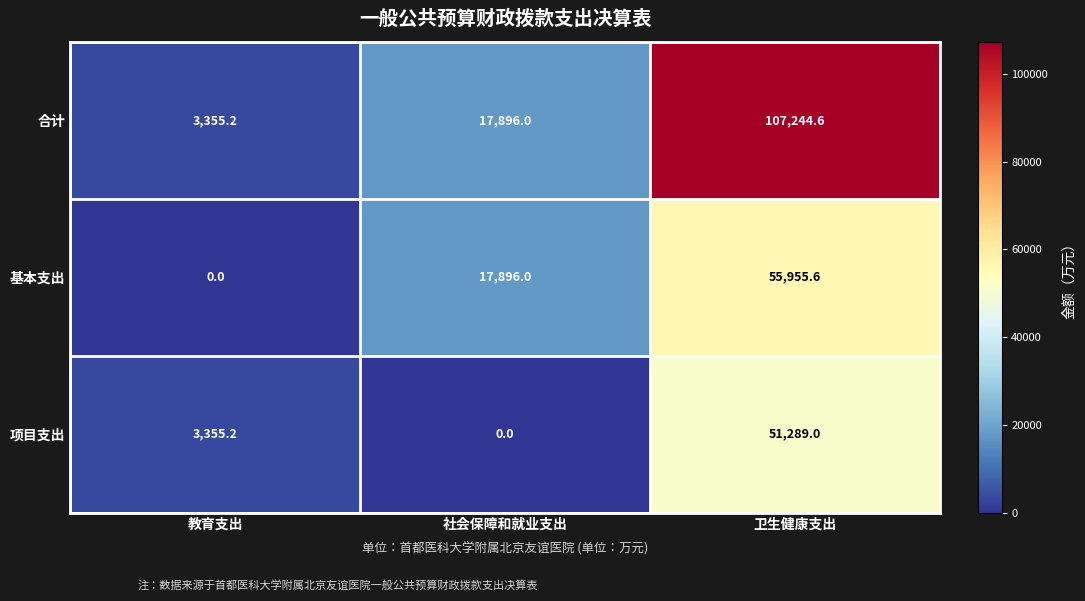

Reading left to right, extract all data points from this chart.

合计: 教育支出=3355.2	社会保障和就业支出=17896.0	卫生健康支出=107244.6
基本支出: 教育支出=0.0	社会保障和就业支出=17896.0	卫生健康支出=55955.6
项目支出: 教育支出=3355.2	社会保障和就业支出=0.0	卫生健康支出=51289.0